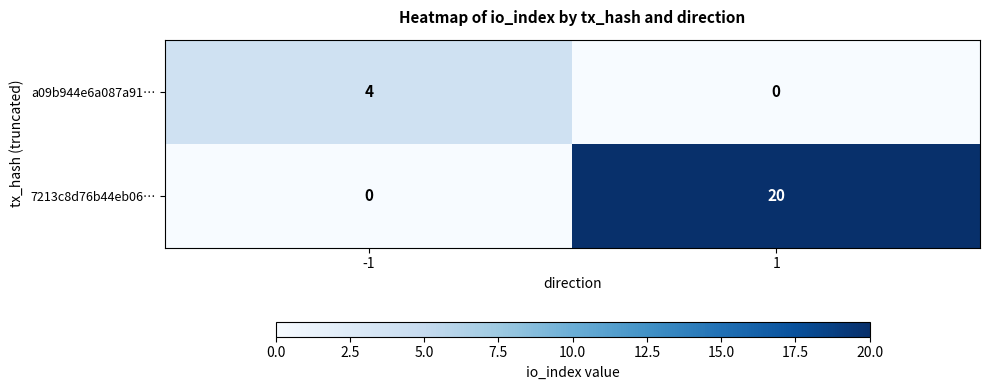

Reading left to right, list all the values displayed in this chart.

a09b944e6a087a91…: 4	0
7213c8d76b44eb06…: 0	20